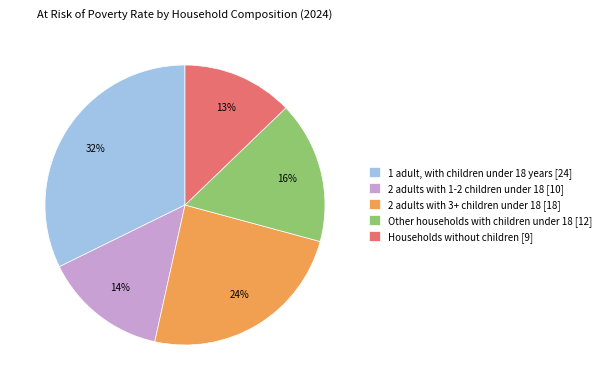

Is the sum of 2 adults with 3+ children under 18 [18] and Households without children [9] greater than half?

No